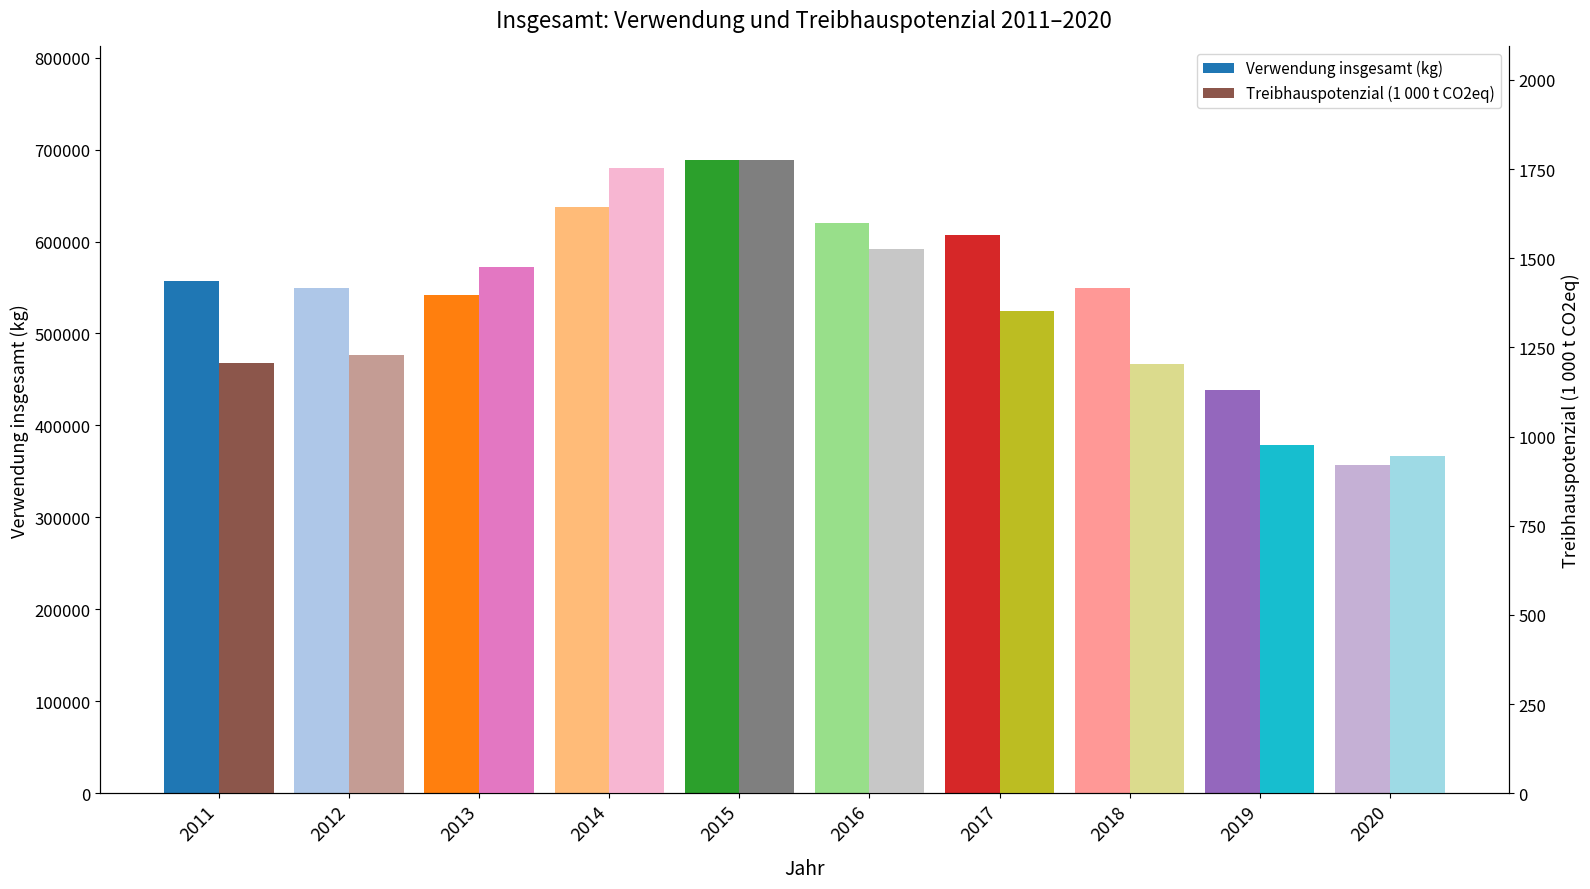

What is the value of the Verwendung insgesamt (kg) bar at the 1st from the left?

557593.0